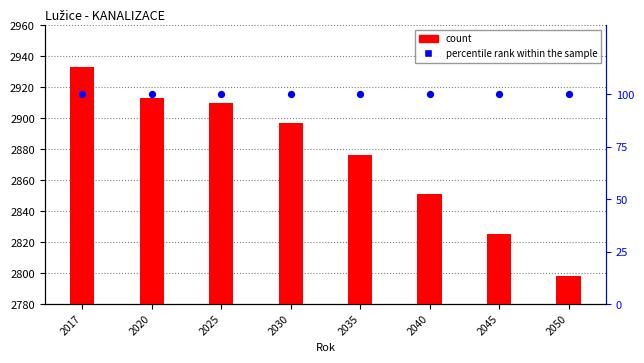

Which series contains the highest Y value?

count